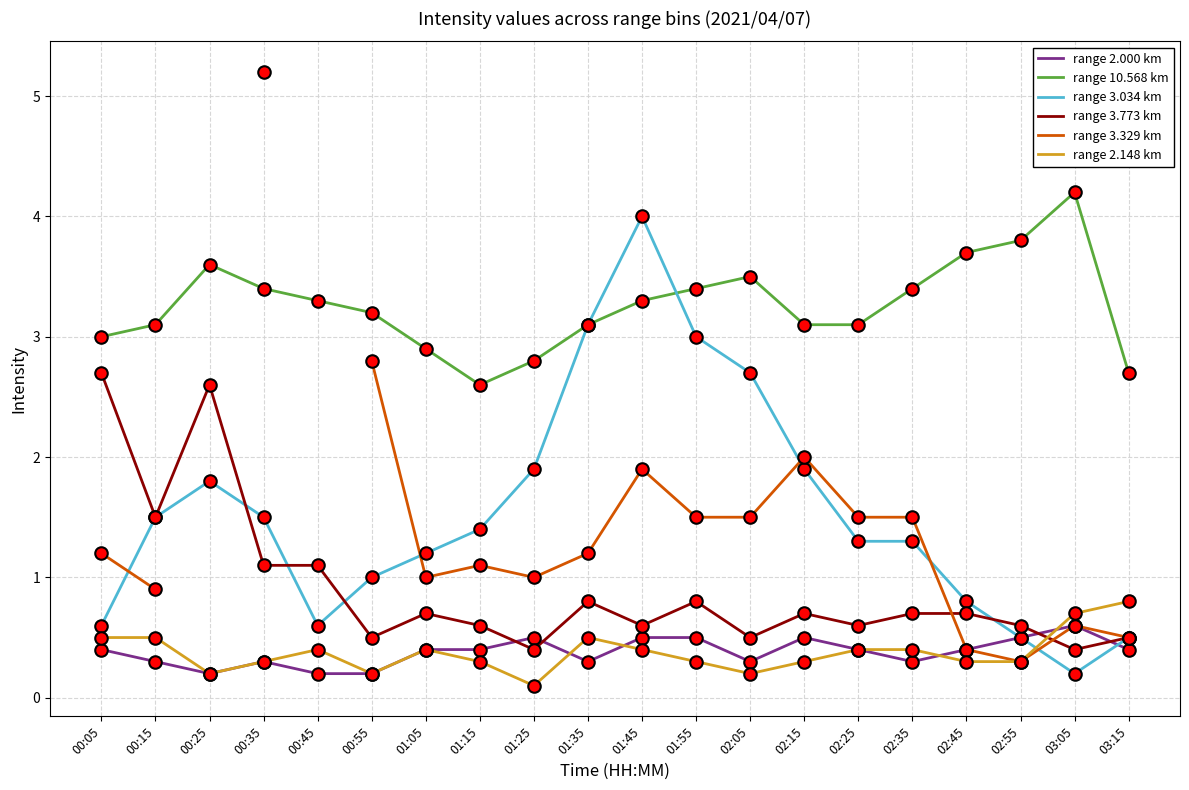

How many interior local peaks does the range 2.000 km series have?

4